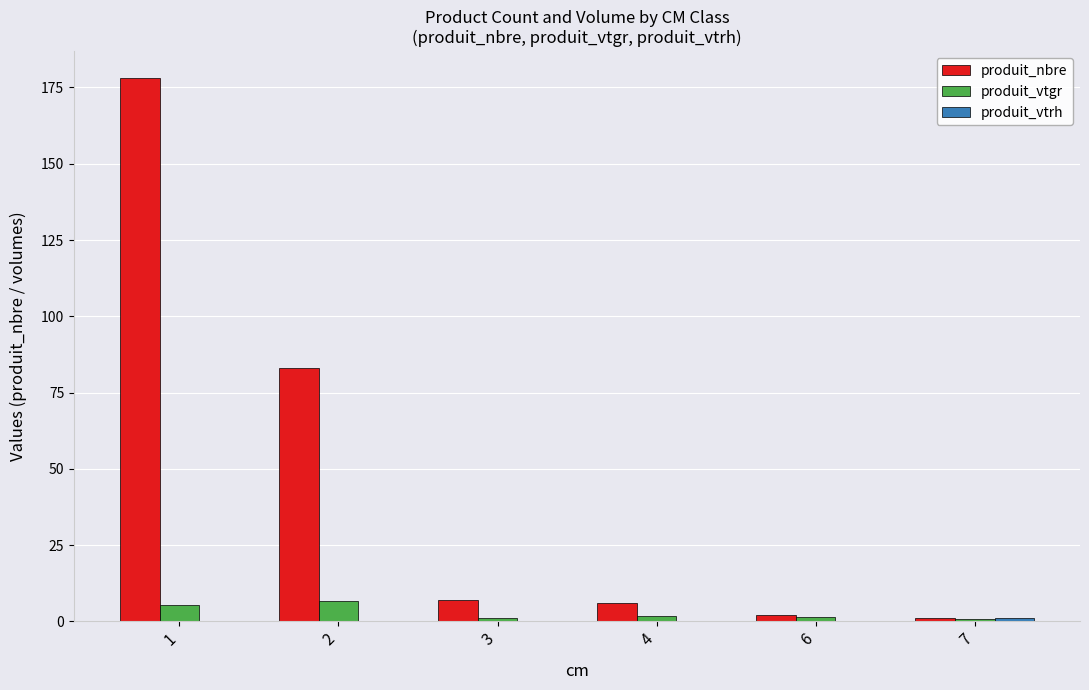

How many data points does each series have?

6